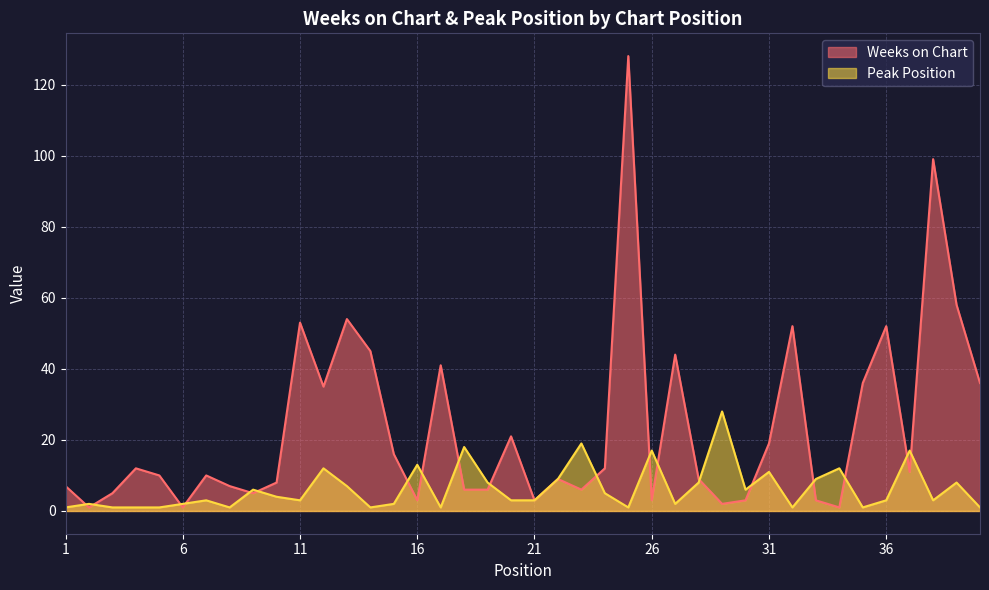

Rank the series by their maximum value, from highest to lowest.

Weeks on Chart, Peak Position